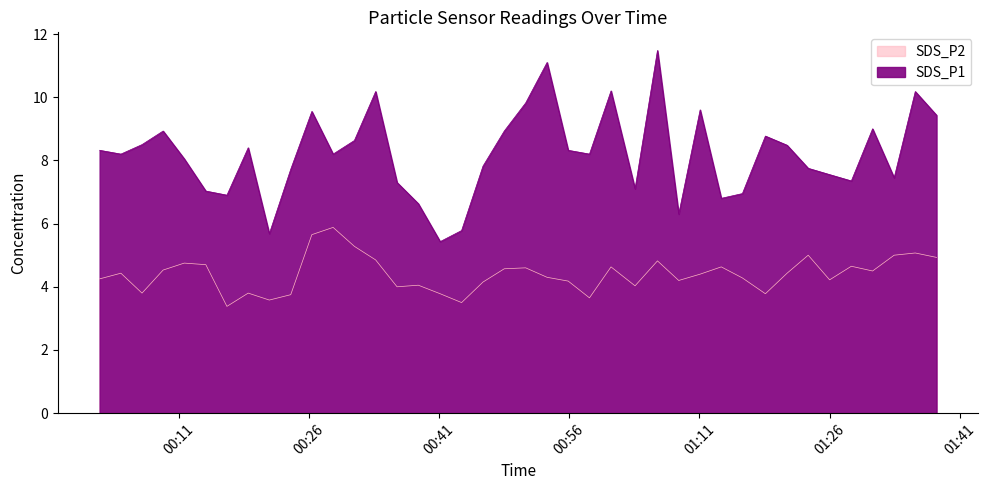

True or false: SDS_P1 has more than 2 points higher than both neighbors.

True